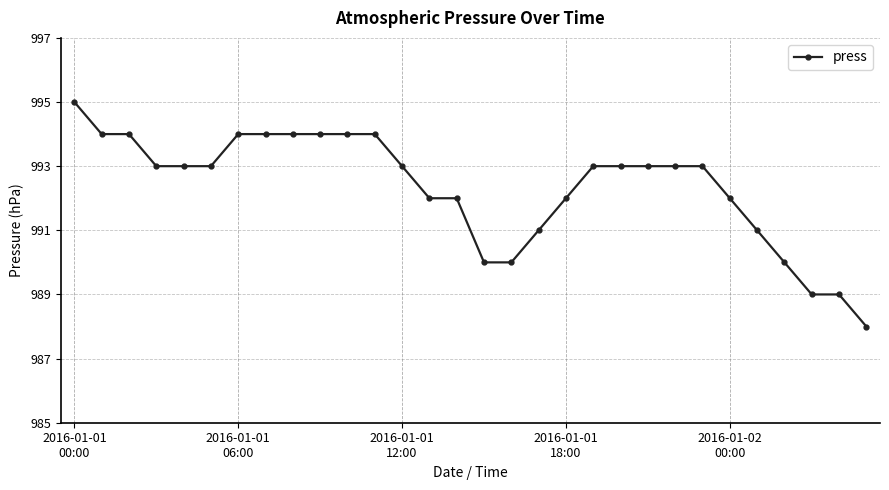

What is the value of the 19th point from the left?

992